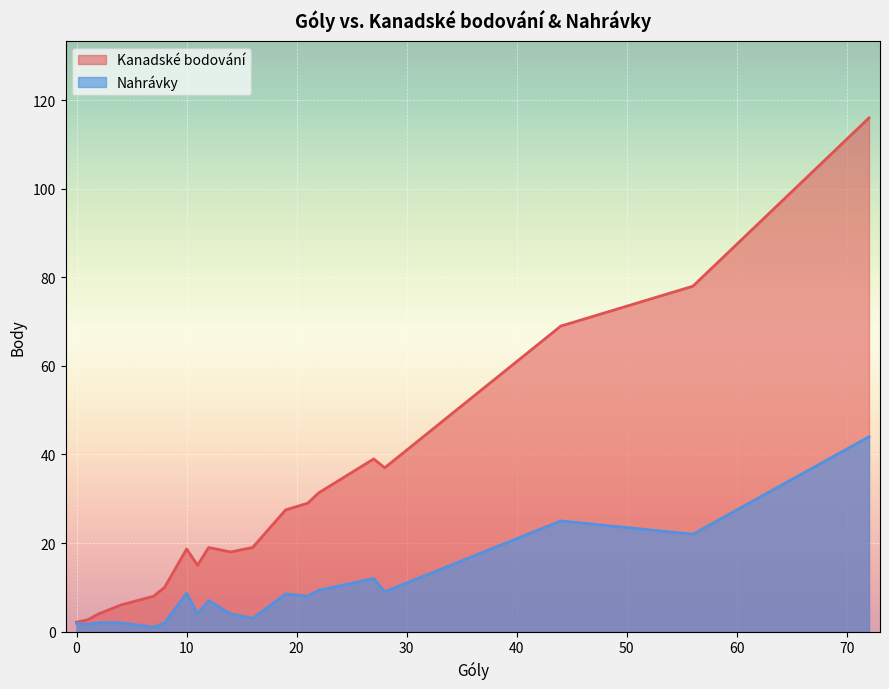

Which series has the largest range (max minus min)?

Kanadské bodování